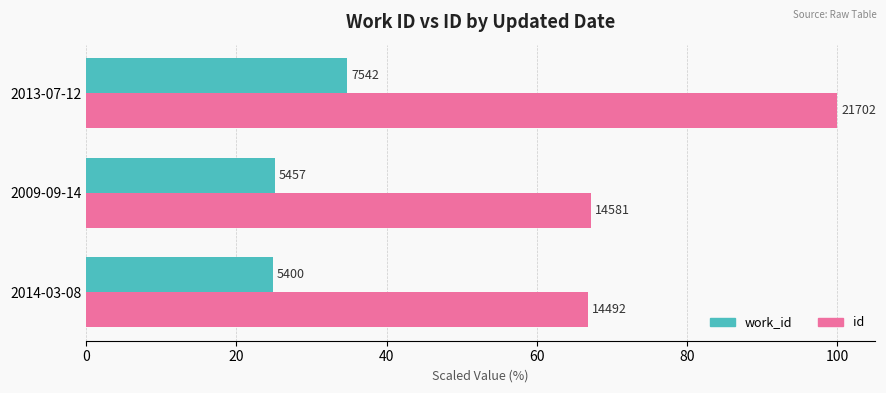

Reading left to right, list all the values displayed in this chart.

work_id: 24.9	25.1	34.8
id: 66.8	67.2	100.0